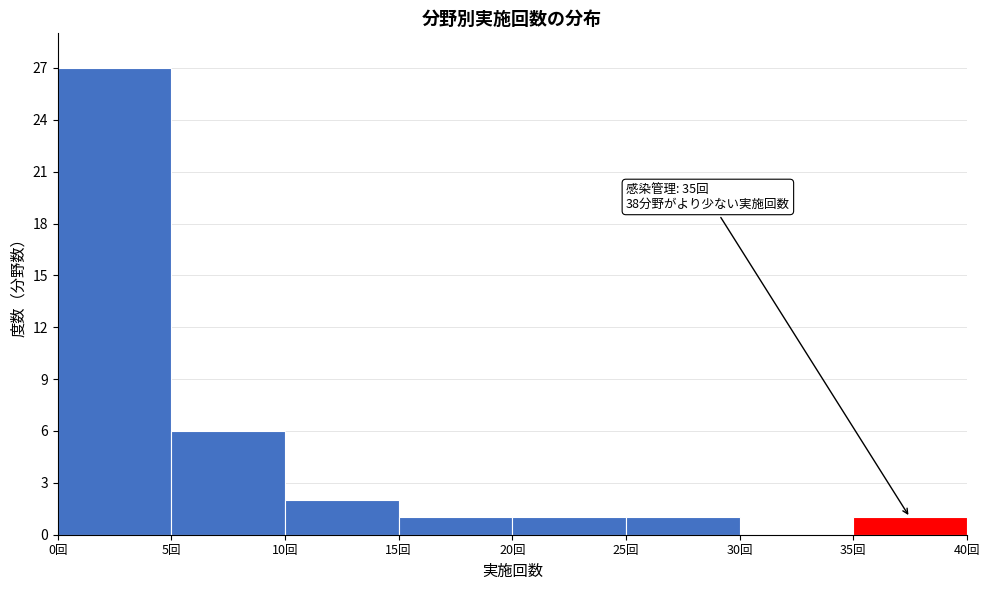

Over which range of the x-axis is the bar tallest?

0 to 5